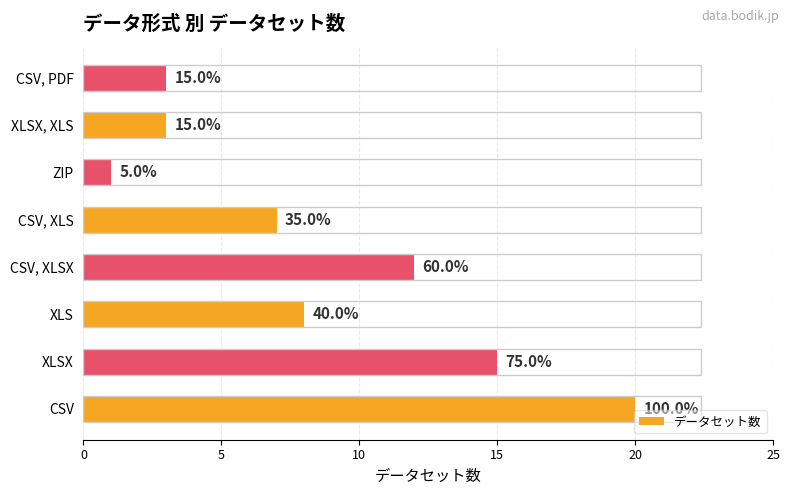

Does the chart contain any negative values?

No